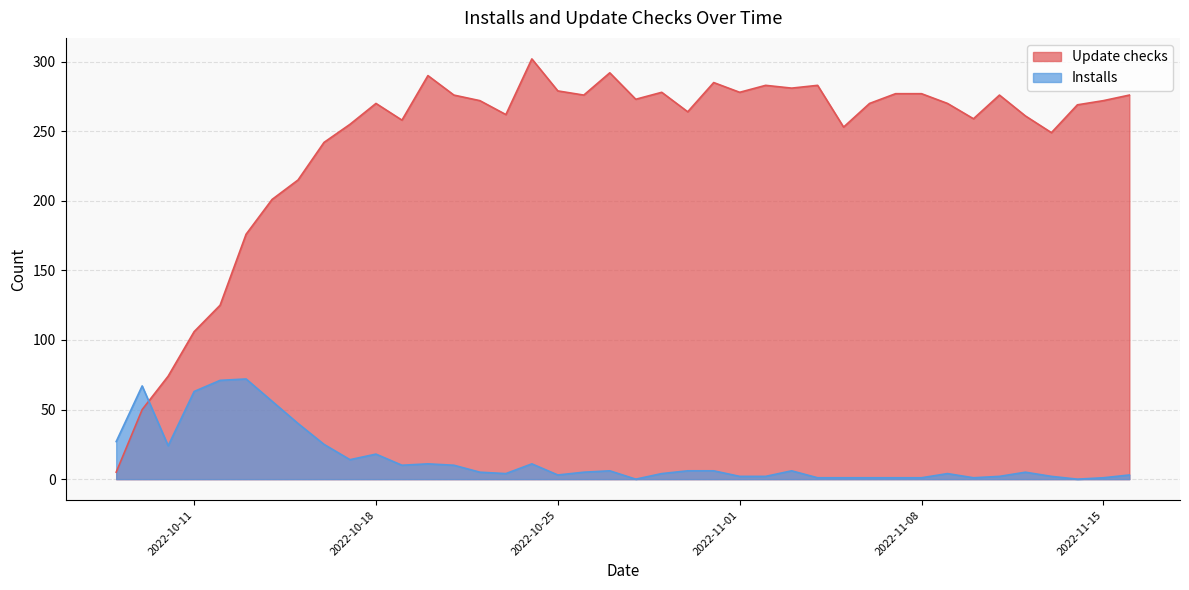

Reading left to right, transcribe all the data shown in this chart.

Update checks: 5	50	74	106	125	176	201	215	242	255	270	258	290	276	272	262	302	279	276	292	273	278	264	285	278	283	281	283	253	270	277	277	270	259	276	261	249	269	272	276
Installs: 27	67	24	63	71	72	56	40	25	14	18	10	11	10	5	4	11	3	5	6	0	4	6	6	2	2	6	1	1	1	1	1	4	1	2	5	2	0	1	3